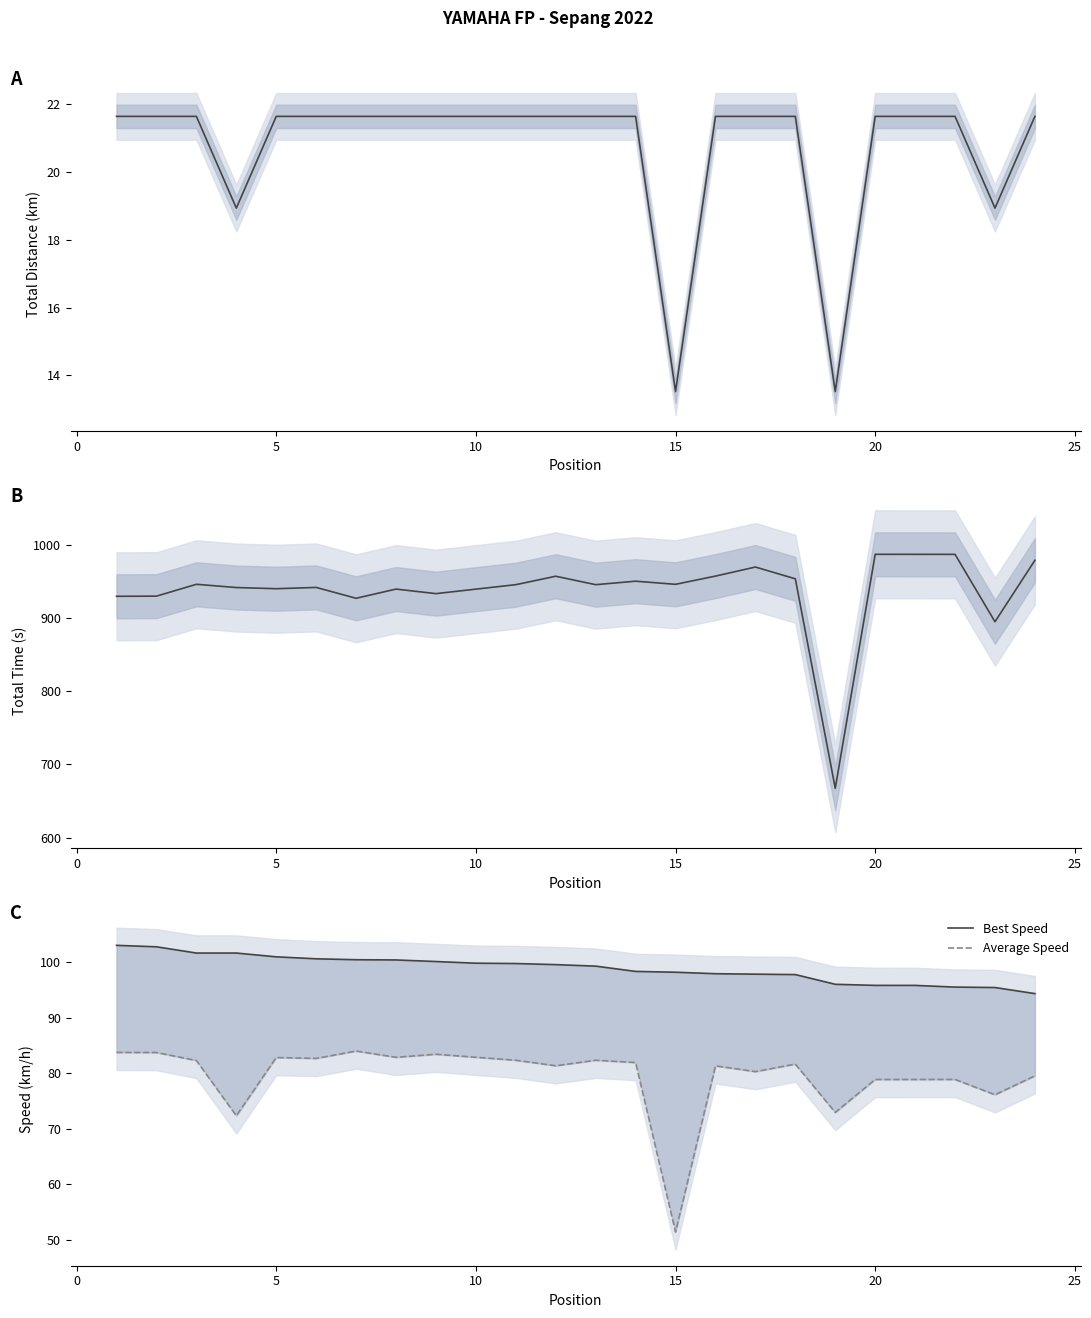

What is the minimum value for Best Speed?

94.3